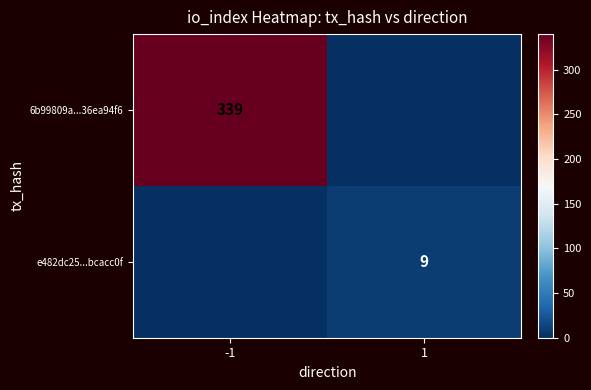

How many 6b99809a...36ea94f6 values are between 0 and 339?

2